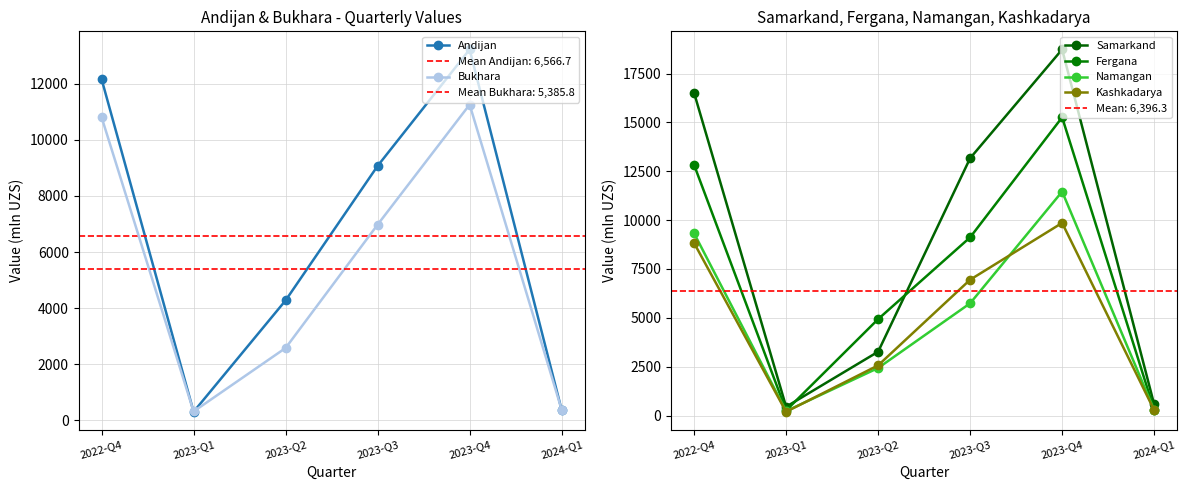

How many interior local peaks does the Kashkadarya series have?

1